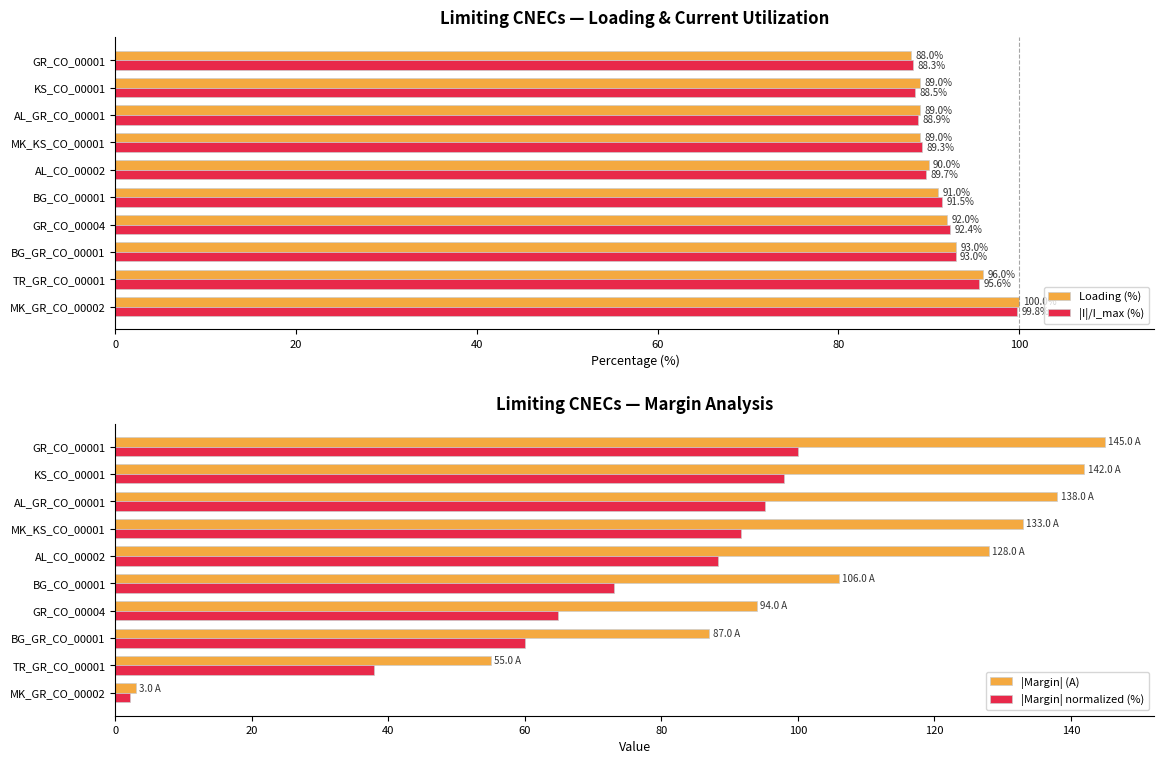

What is the difference between the Loading (%) values at MK_GR_CO_00002 and MK_KS_CO_00001?

11.0